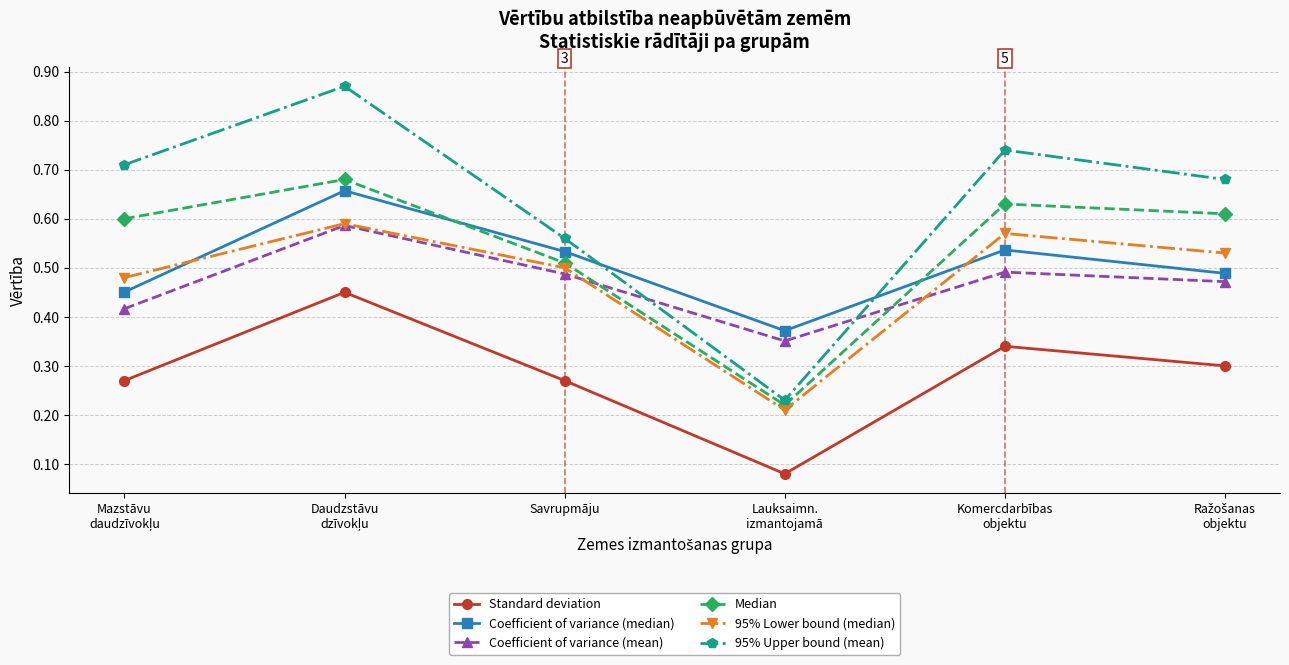

What is the label of the 4th point from the right?

Savrupmāju